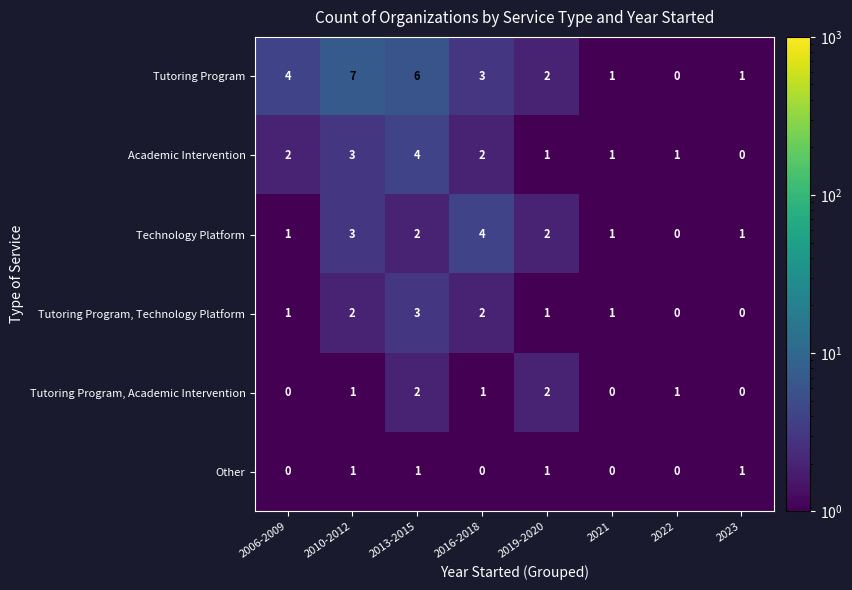

Count the Tutoring Program, Technology Platform values in the range 1 to 2.

5